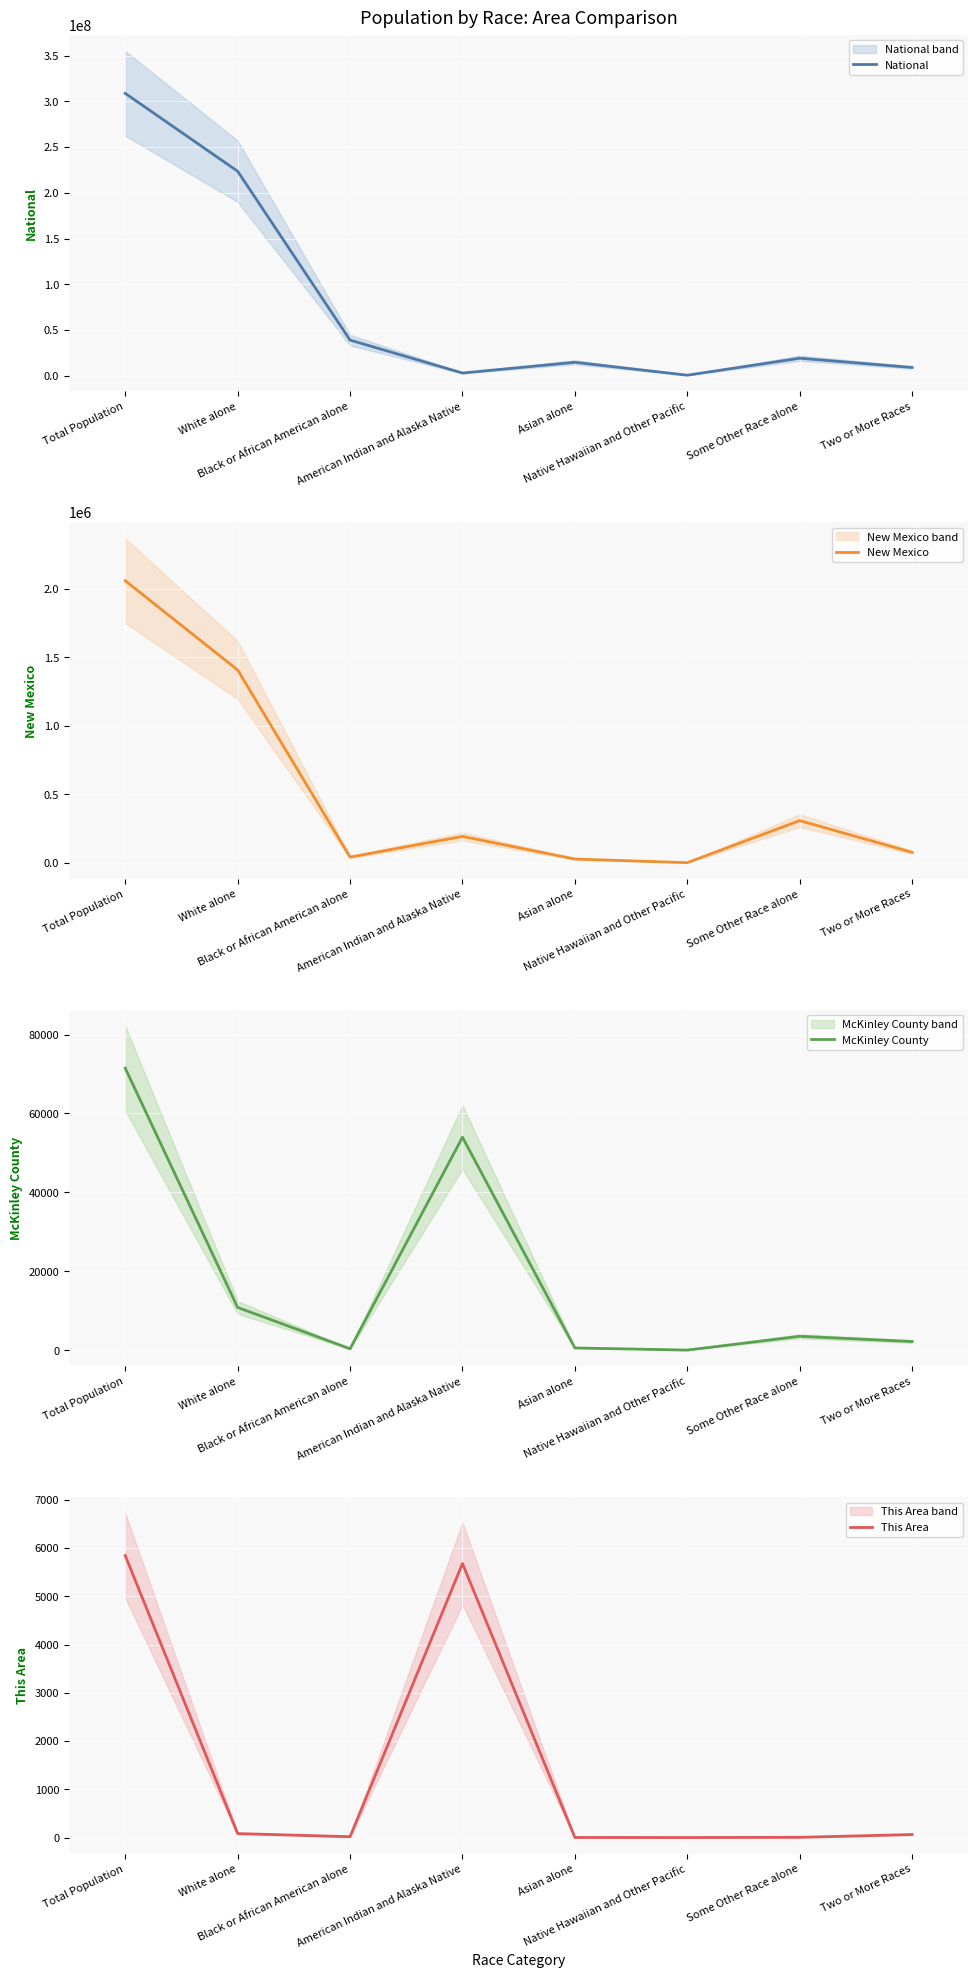

How many lines are shown in the chart?

4